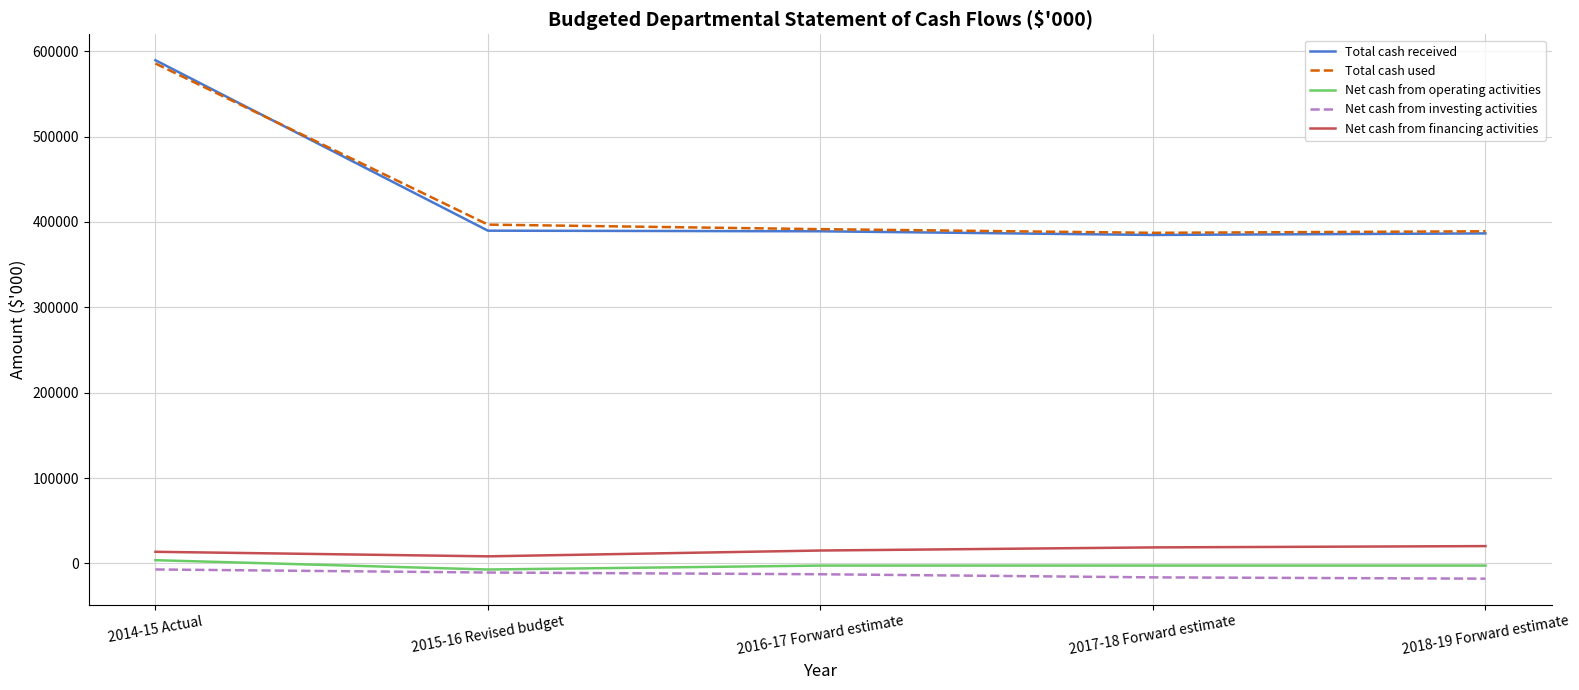

How many lines are shown in the chart?

5